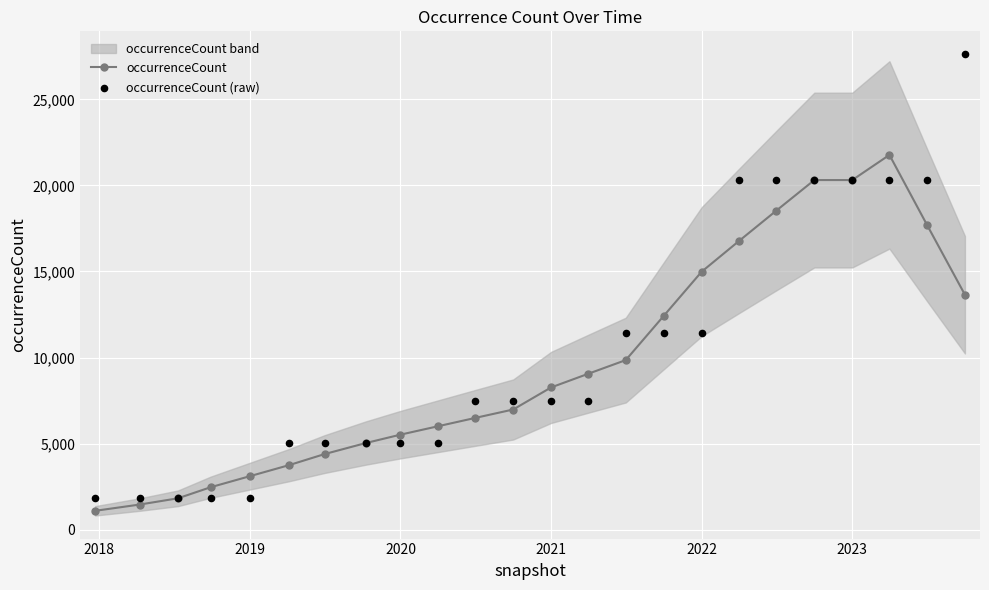

Which series has the largest total across all categories?

occurrenceCount (raw)